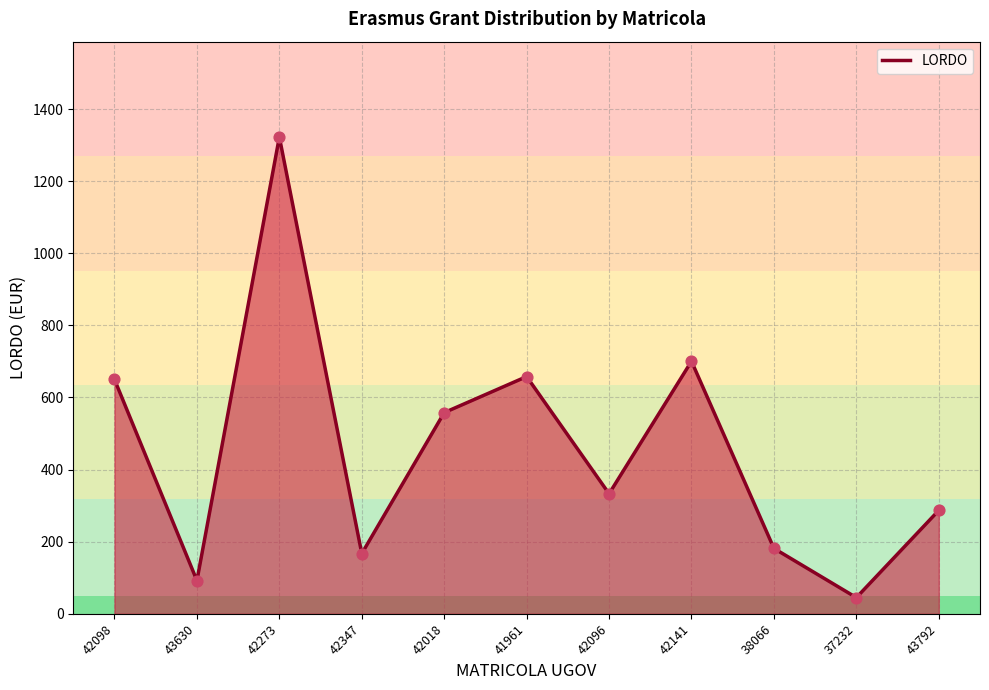

Which has a higher value, 37232 or 42141?

42141